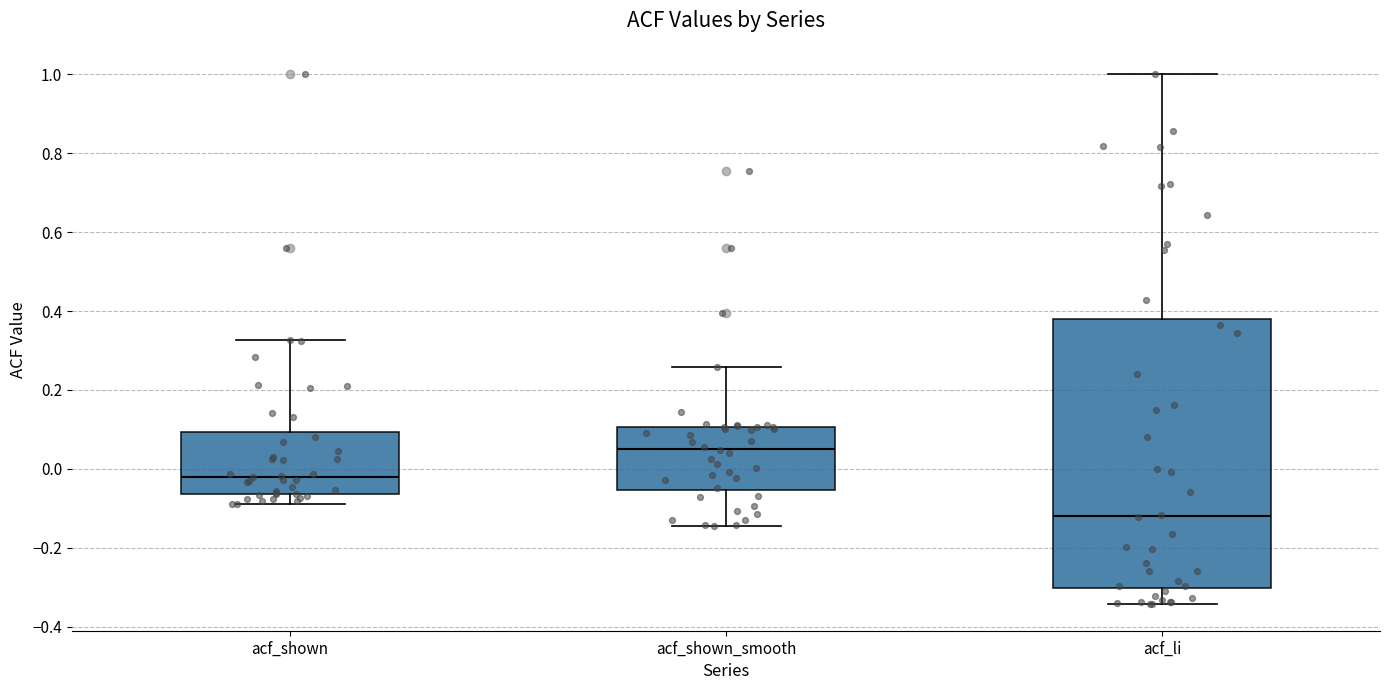

Which box has the lowest median line?

acf_li